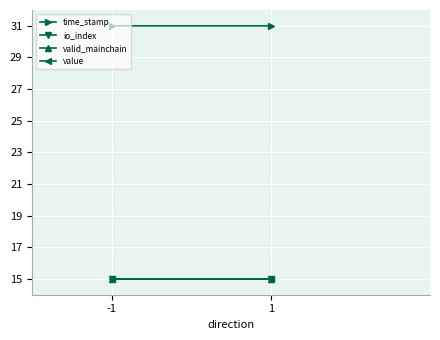

Rank the series by their maximum value, from lowest to highest.

valid_mainchain, value, io_index, time_stamp